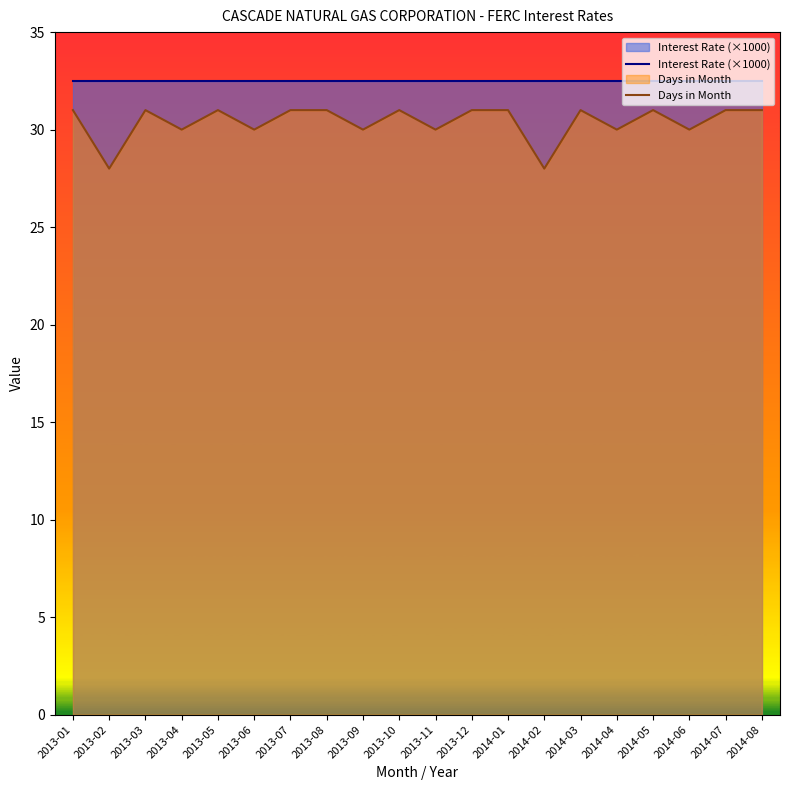

True or false: Interest Rate (×1000) and Days in Month cross at least once.

False